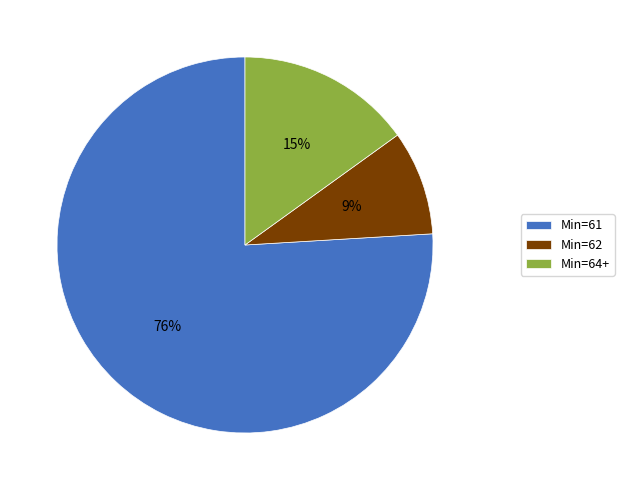

Combined, do Min=61 and Min=62 account for over 50%?

Yes